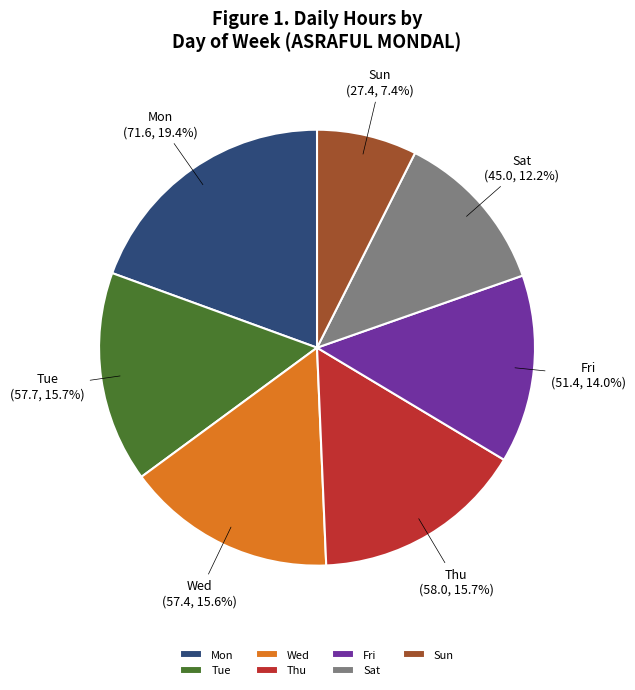

Does Sun represent more than half of the total?

No